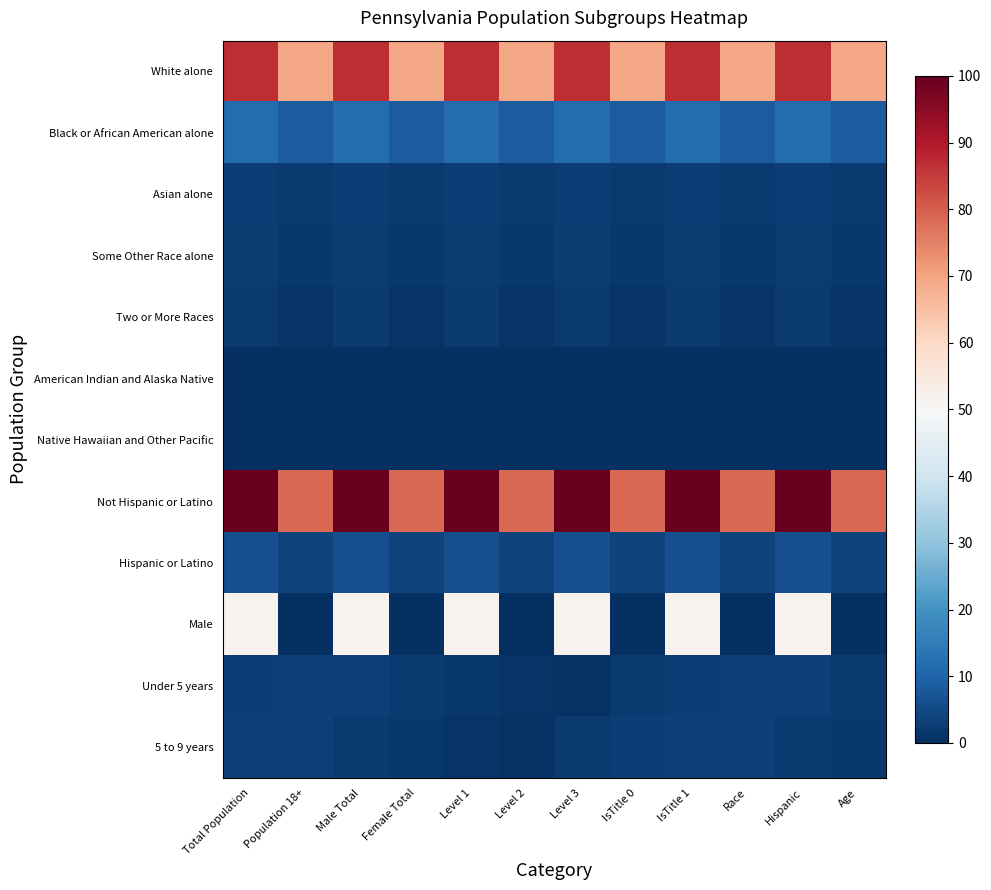

Between IsTitle 1 and Age, which series saw the biggest shift?

Male